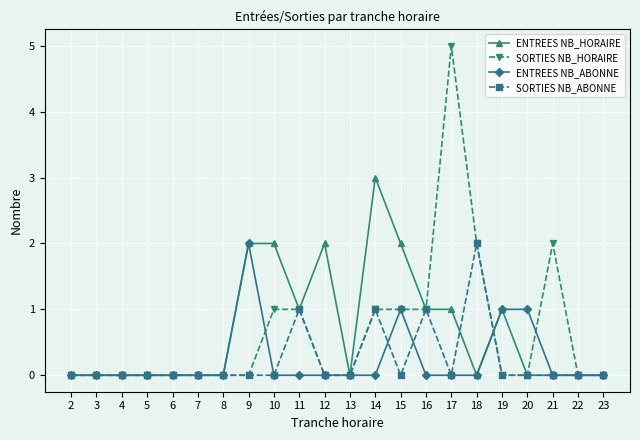

What is the total value across all series at 16?

3